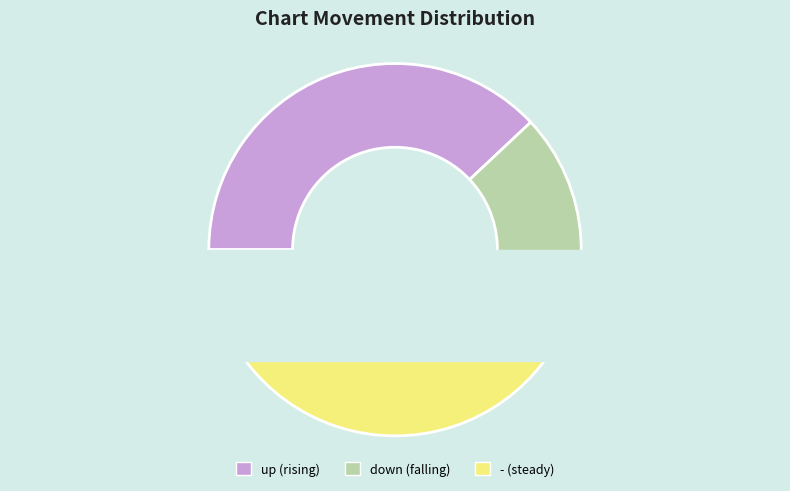

Which has a higher value, - or down?

-